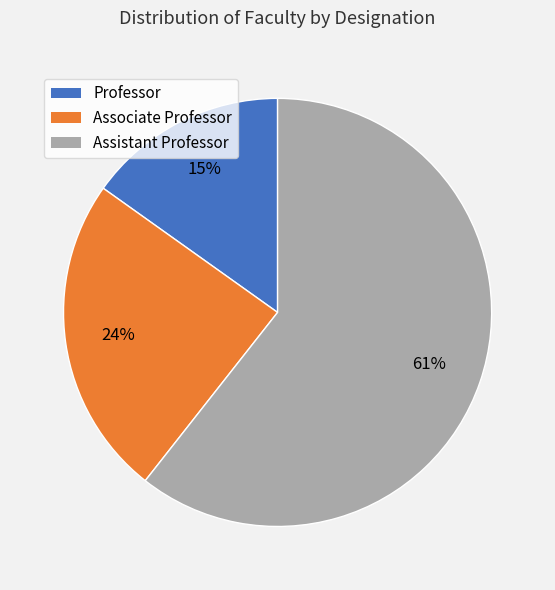

What percentage is the Associate Professor slice, to the nearest percent?

24%